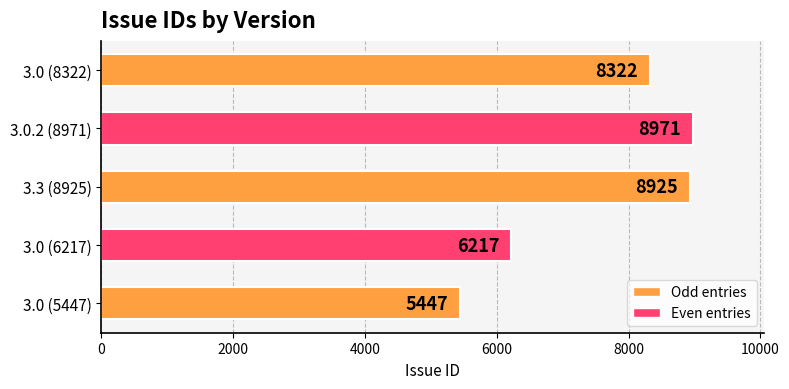

What is the difference between the maximum and minimum values?

3524